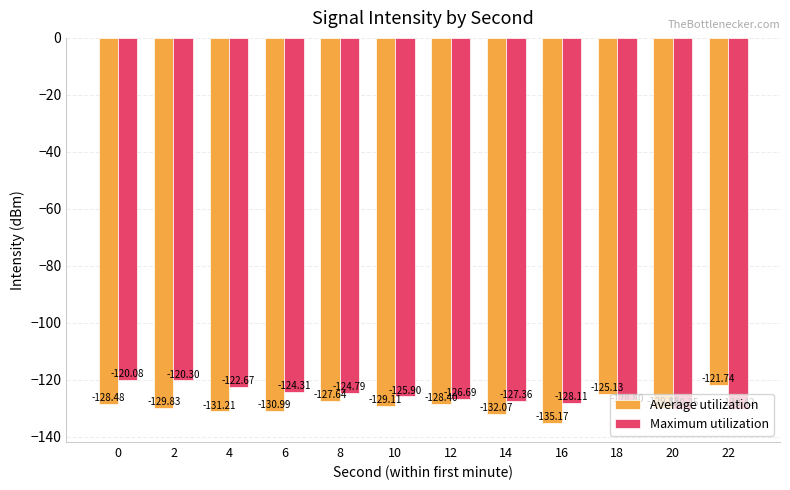

Which series has the largest total across all categories?

Maximum utilization